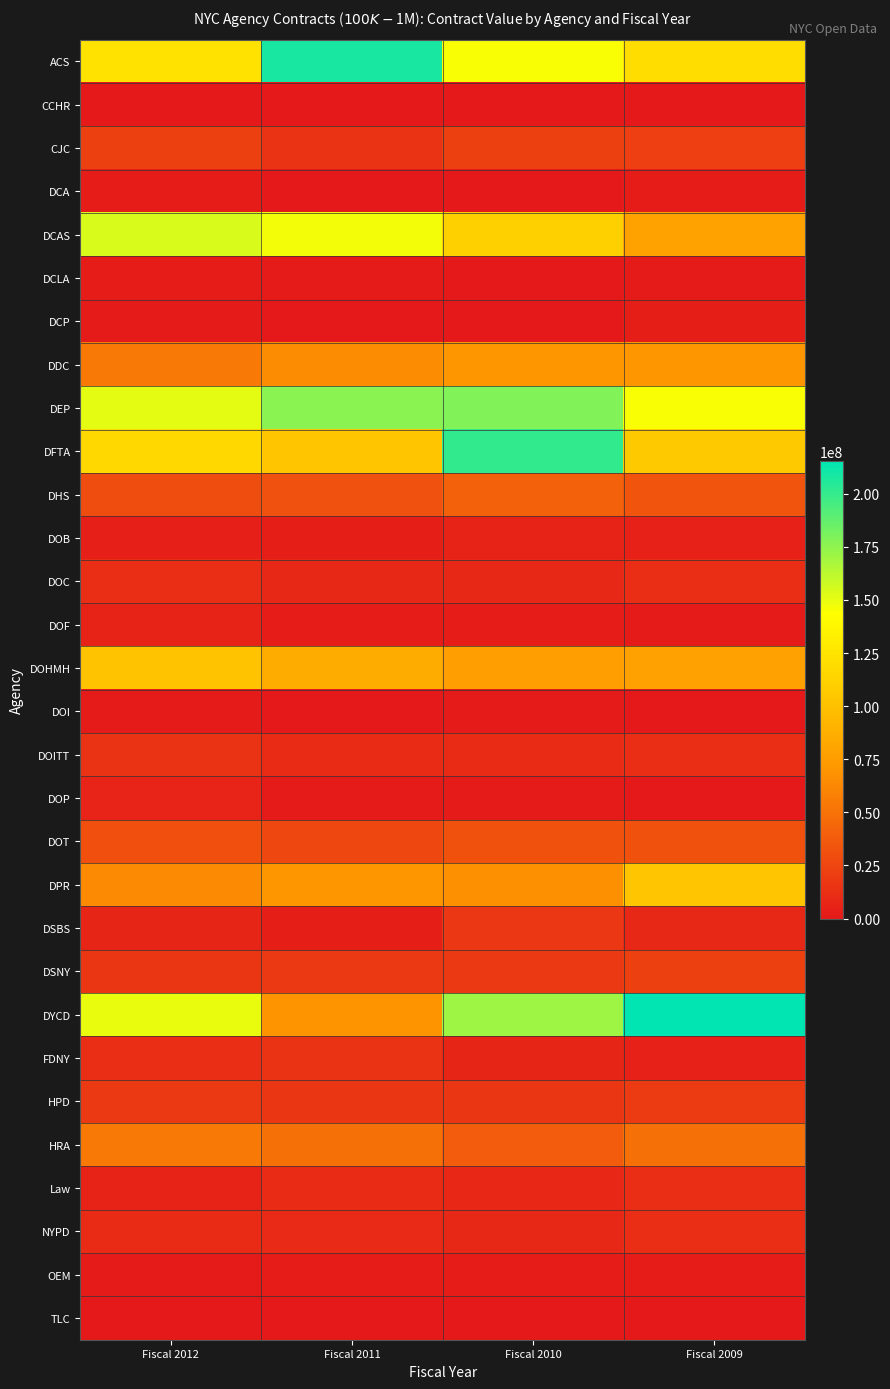

At which category is the sum across all series the highest?

Fiscal 2010